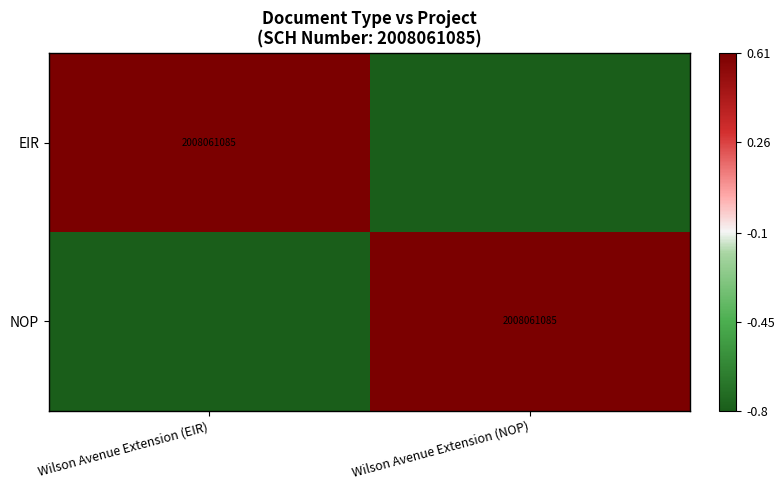

What is the total value across all series at Wilson Avenue Extension (NOP)?

-0.2